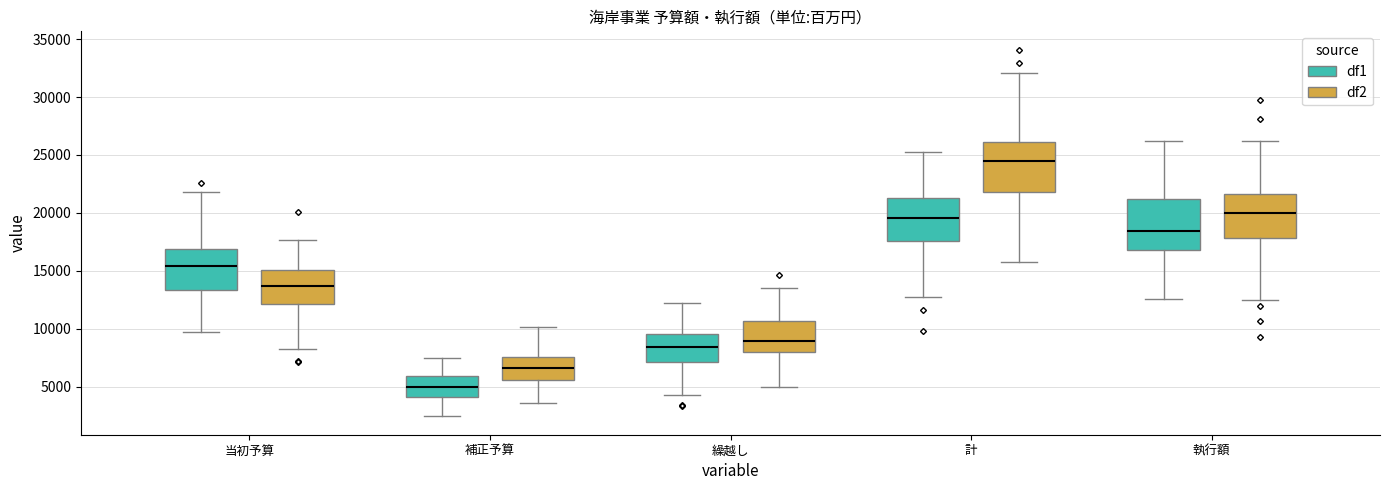

Reading left to right, transcribe this box plot: for each box, give where its median line is, the range the box spans, and where its two whiskers end, as read against the y-axis. The values are not printed on the chart, so give them approximately, as read against the axis.

当初予算 (df1): median 15500, box 13500 to 17000, whiskers 10000 to 22000
当初予算 (df2): median 13500, box 12000 to 15000, whiskers 8000 to 17500
補正予算 (df1): median 5000, box 4000 to 6000, whiskers 2500 to 7500
補正予算 (df2): median 6500, box 5500 to 7500, whiskers 3500 to 10000
繰越し (df1): median 8500, box 7000 to 9500, whiskers 4500 to 12500
繰越し (df2): median 9000, box 8000 to 10500, whiskers 5000 to 13500
計 (df1): median 19500, box 17500 to 21500, whiskers 12500 to 25000
計 (df2): median 24500, box 22000 to 26000, whiskers 16000 to 32000
執行額 (df1): median 18500, box 17000 to 21000, whiskers 12500 to 26000
執行額 (df2): median 20000, box 18000 to 21500, whiskers 12500 to 26000